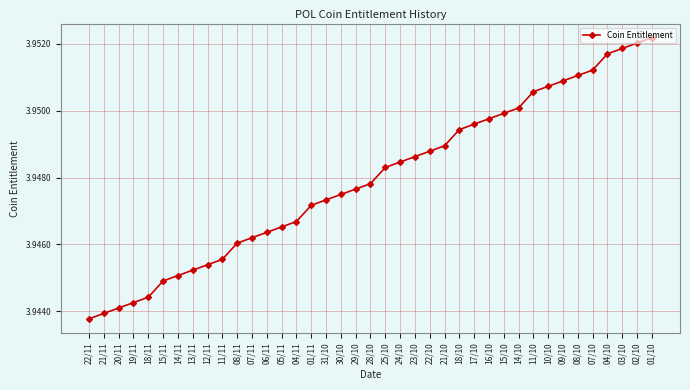

True or false: the data shows 5.5 at 11/11.

False